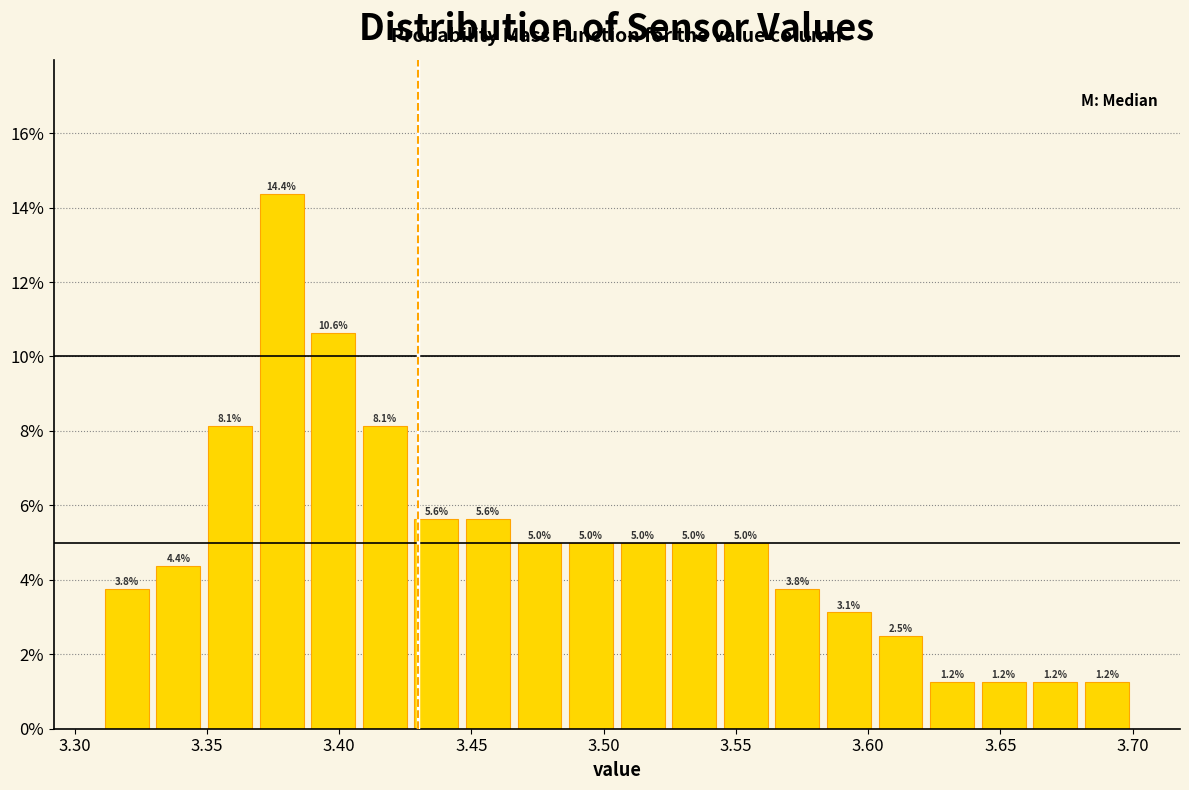

Around what value on the x-axis is the tallest bar? Give the approximate position of its centre, as read against the axis.

3.380